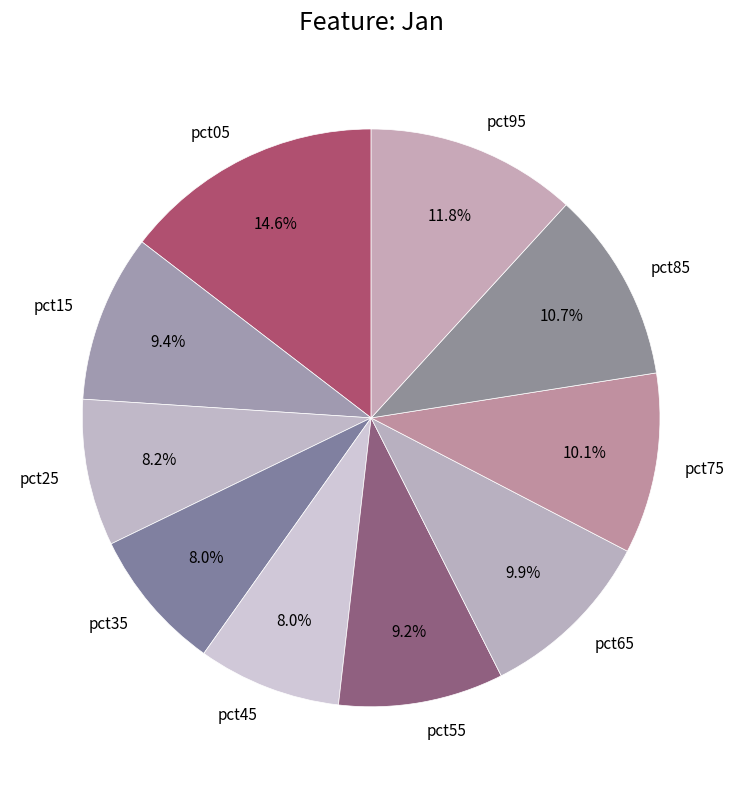

Do pct75 and pct65 together represent more than half of the pie?

No